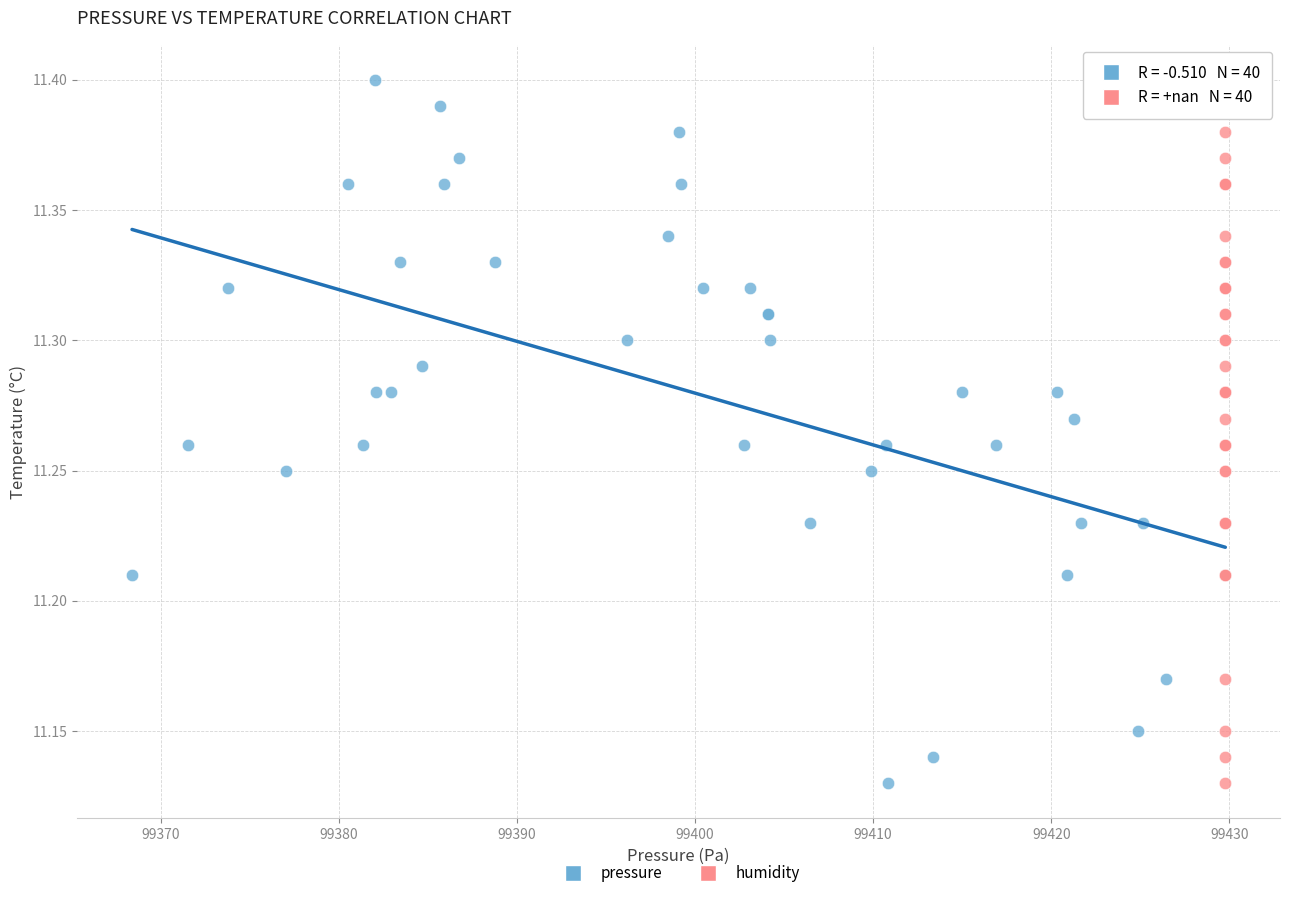

What are all the series names shown in the legend?

pressure, humidity